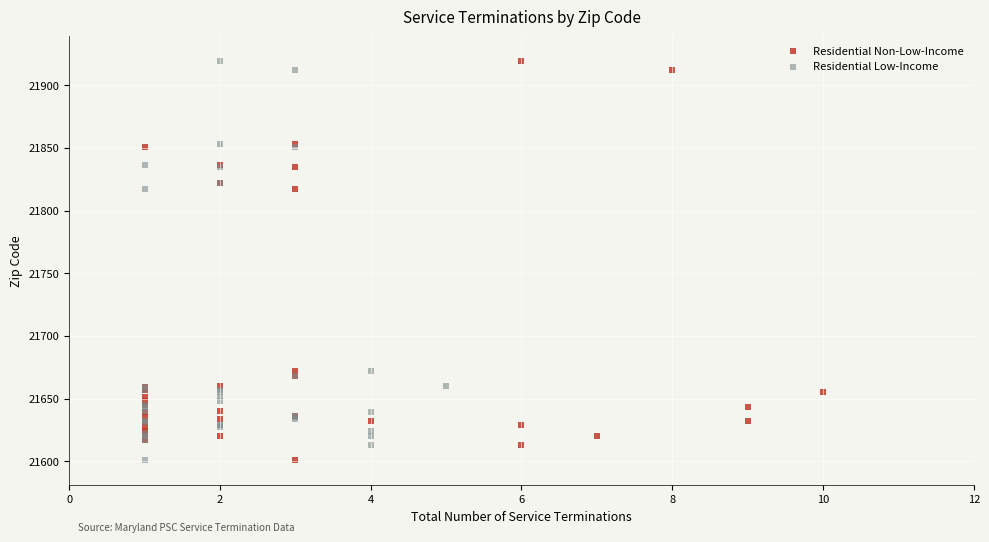

What are all the series names shown in the legend?

Residential Non-Low-Income, Residential Low-Income